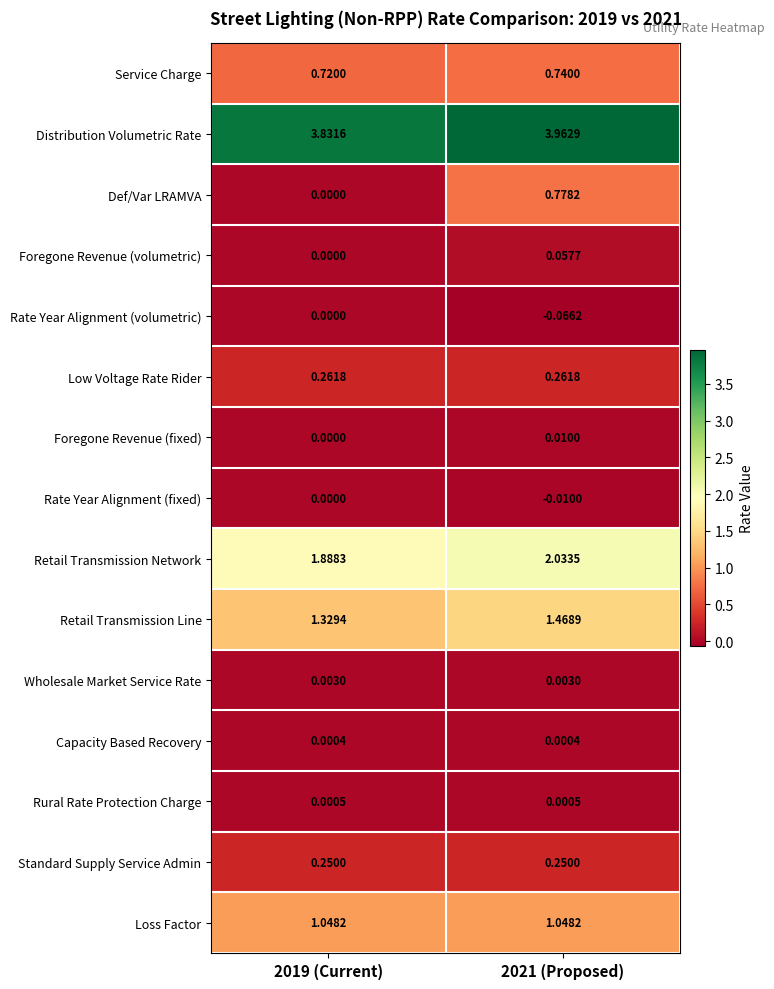

Which series has the largest total across all categories?

Distribution Volumetric Rate